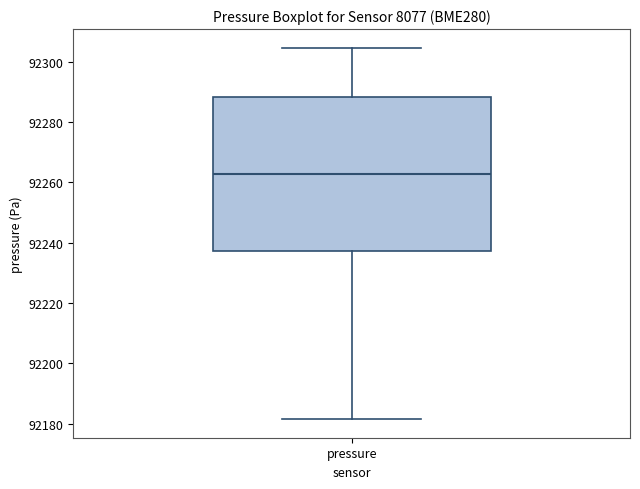

Transcribe this box plot: give where the median line is, the range the box spans, and where the two whiskers end, as read against the y-axis. The values are not printed on the chart, so give them approximately, as read against the axis.

median 92262, box 92238 to 92288, whiskers 92182 to 92304